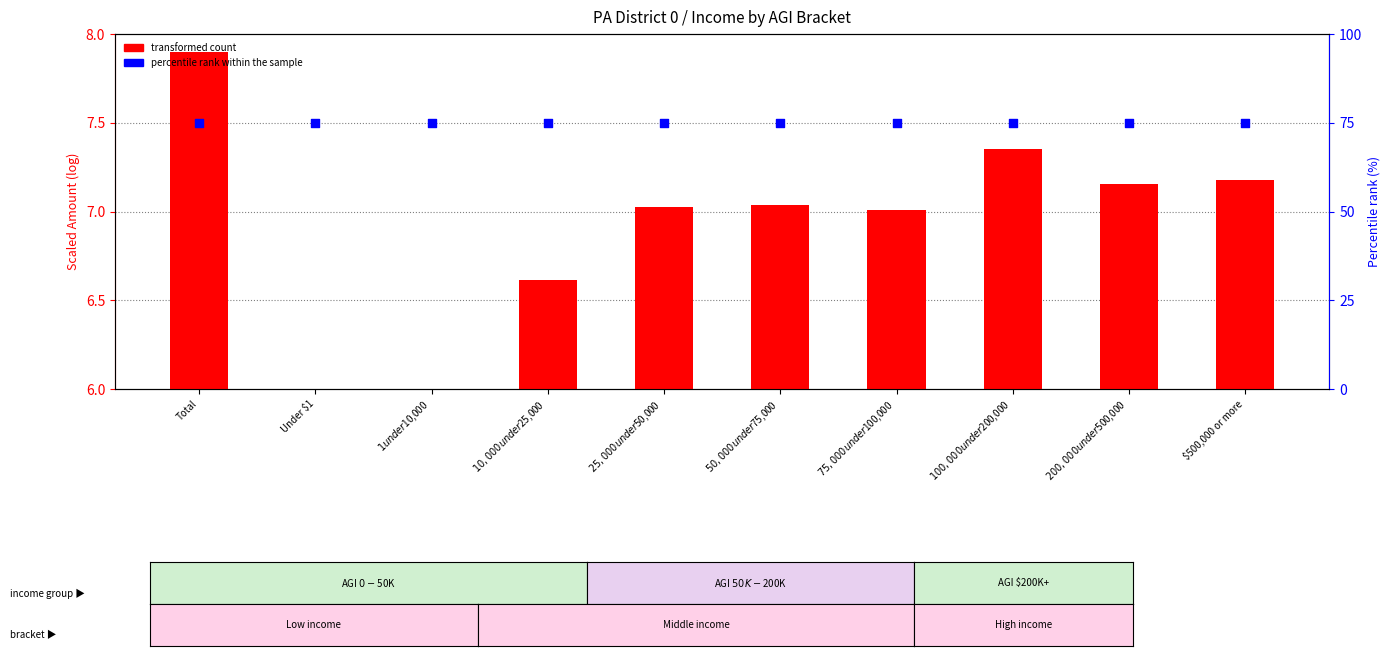

At which category is the sum across all series the highest?

Total